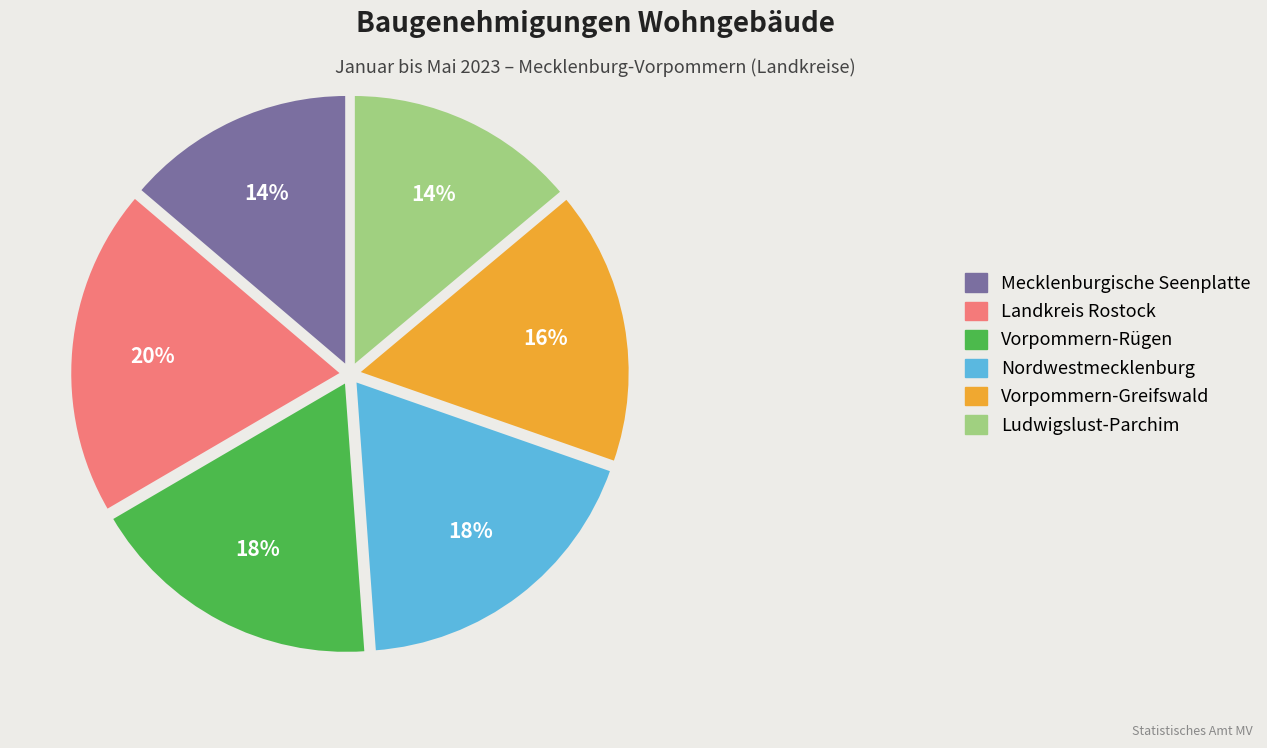

Is there any slice that represents more than half of the pie?

No